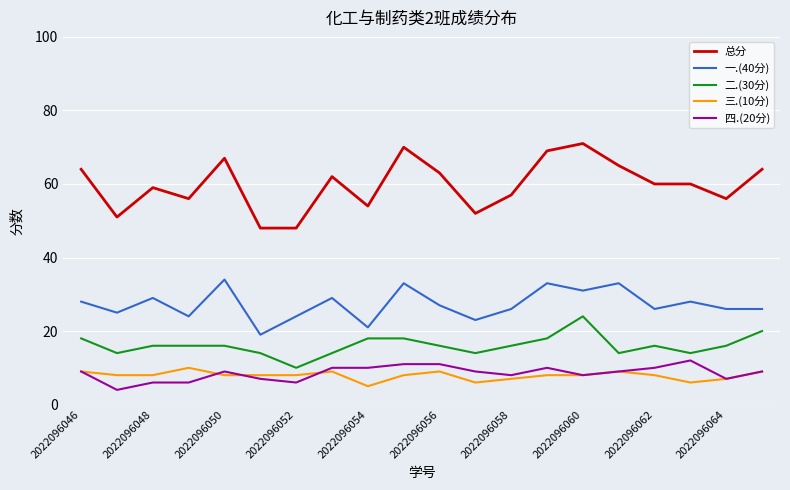

What is the minimum value shown in the chart?

4